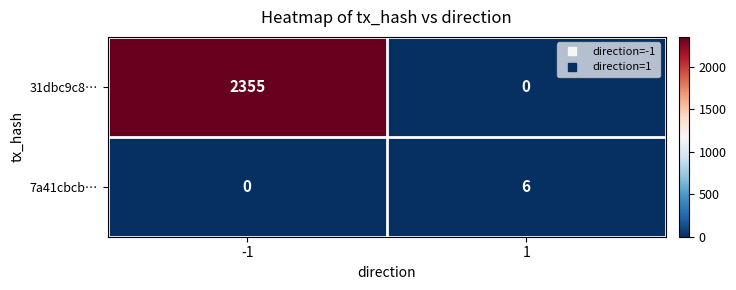

How many values in 31dbc9c8… are above zero?

1